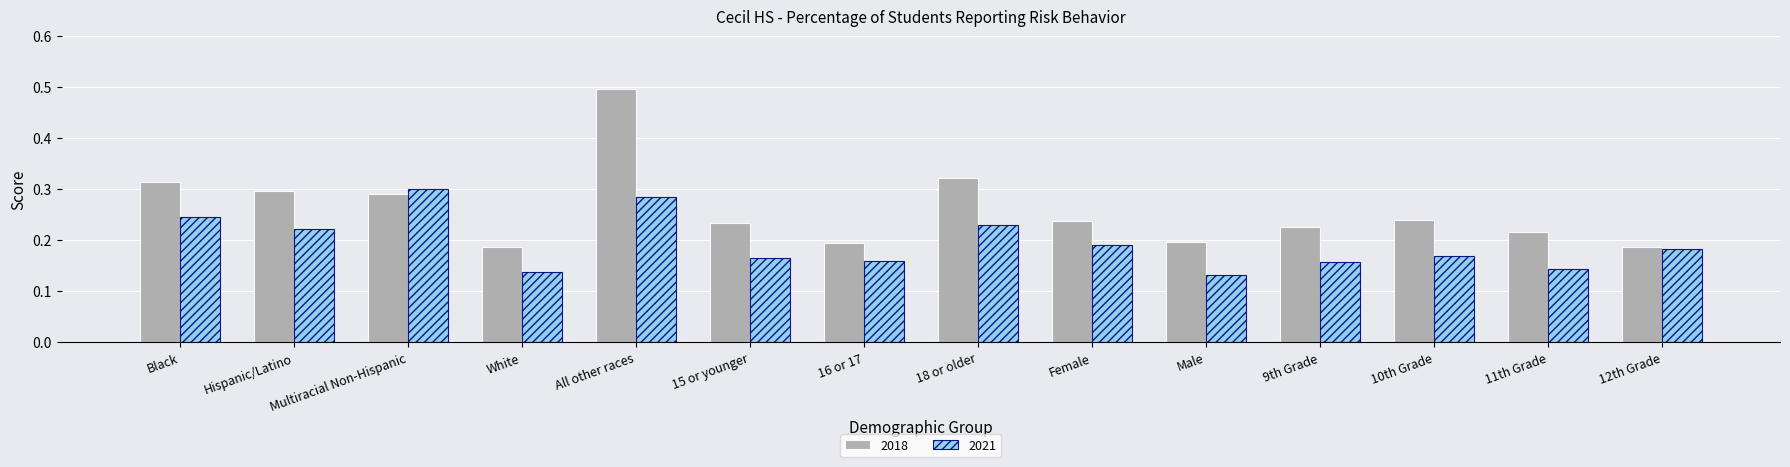

Which series has the widest spread of values?

2018